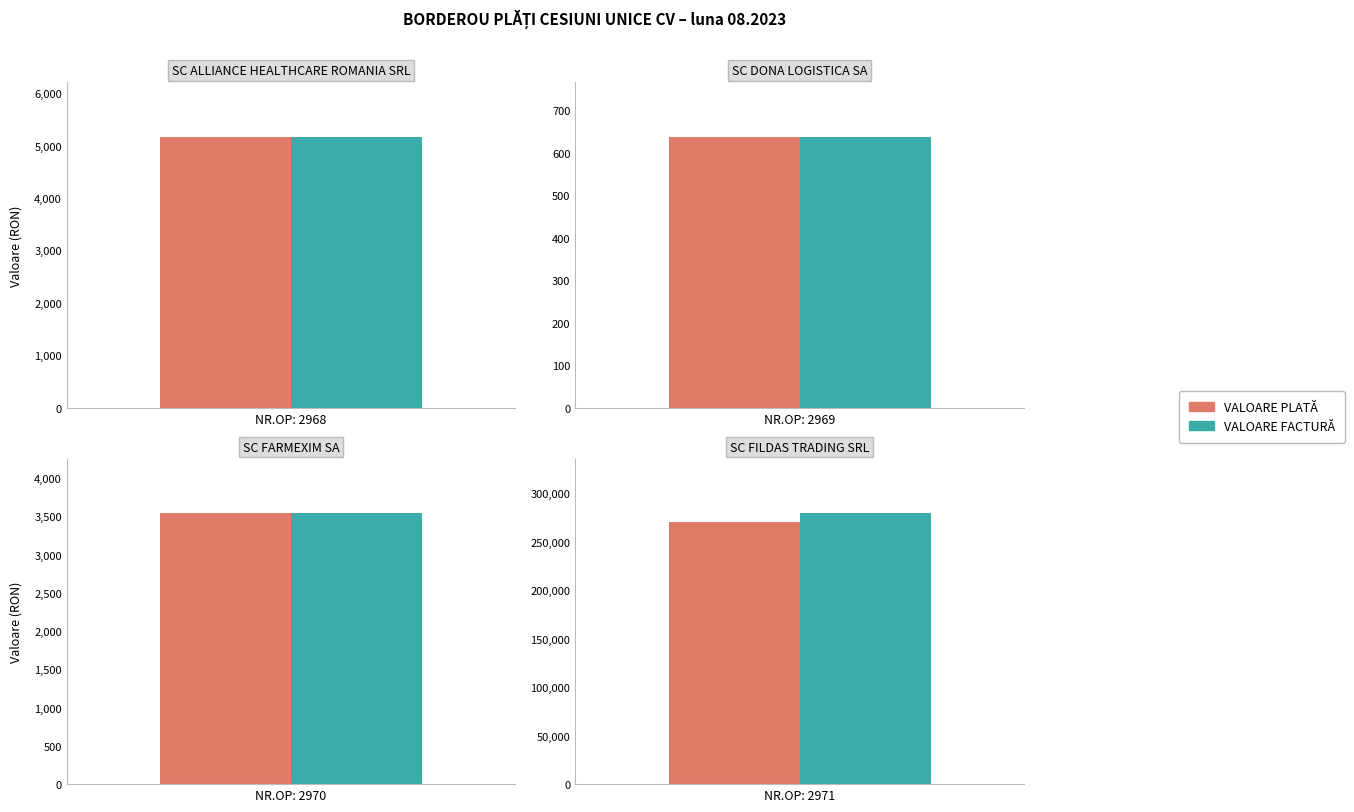

How many values in the VALOARE PLATĂ series are below 5170?

2